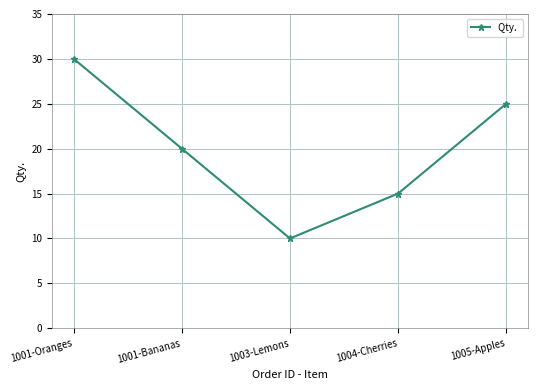

Count the values in the range 15 to 25.

3